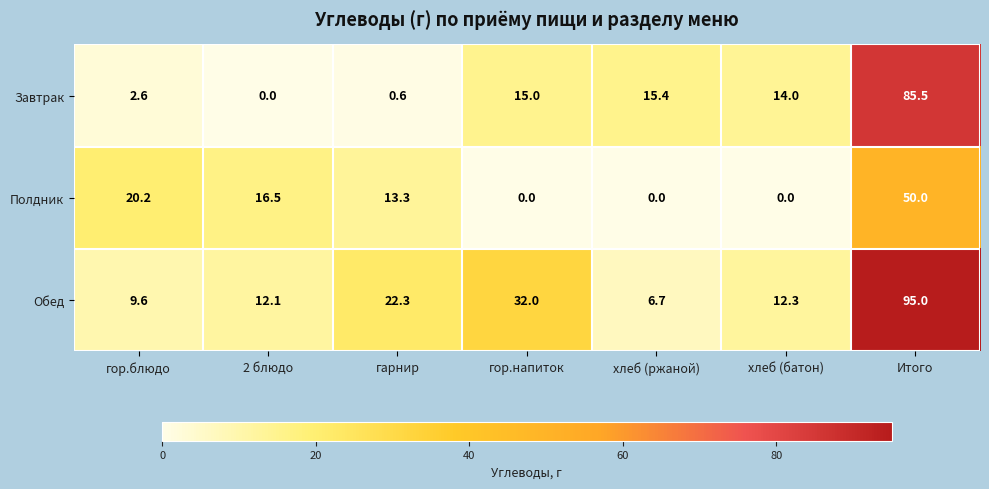

Is it true that Полдник equals 29.5 at Итого?

False